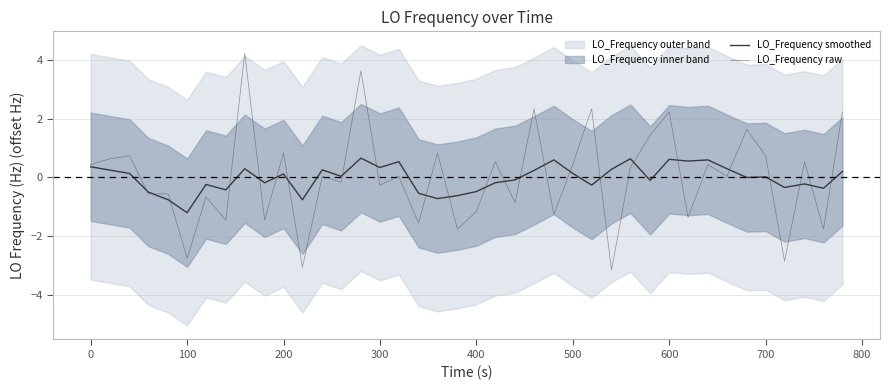

Is this an area chart (filled region under the line)?

No